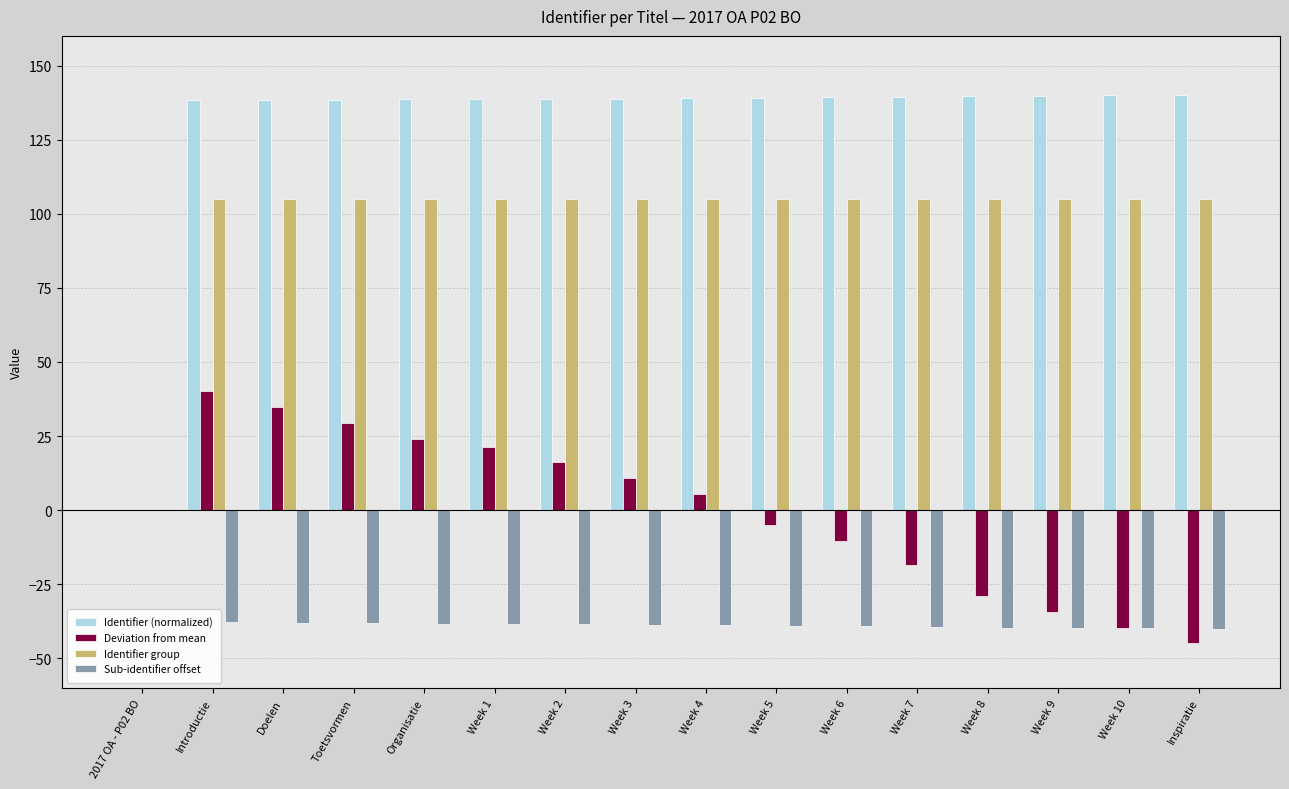

Between Week 3 and Week 9, which series saw the biggest shift?

Deviation from mean